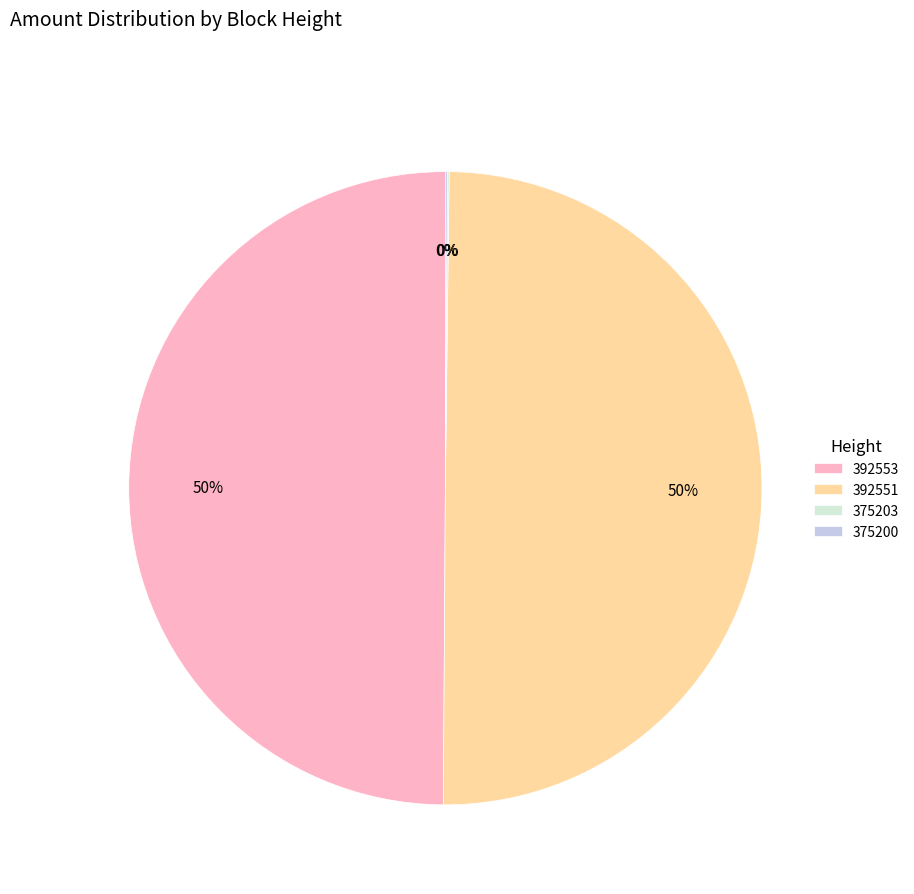

True or false: 392551 accounts for 50% of the total.

True